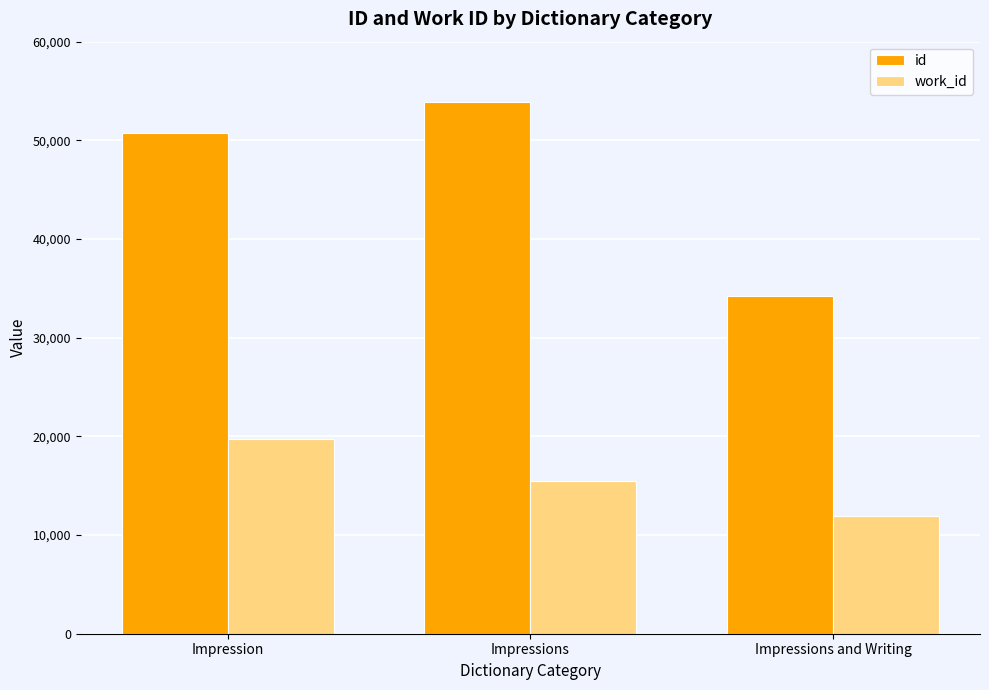

Is it true that work_id equals 19765 at Impression?

True